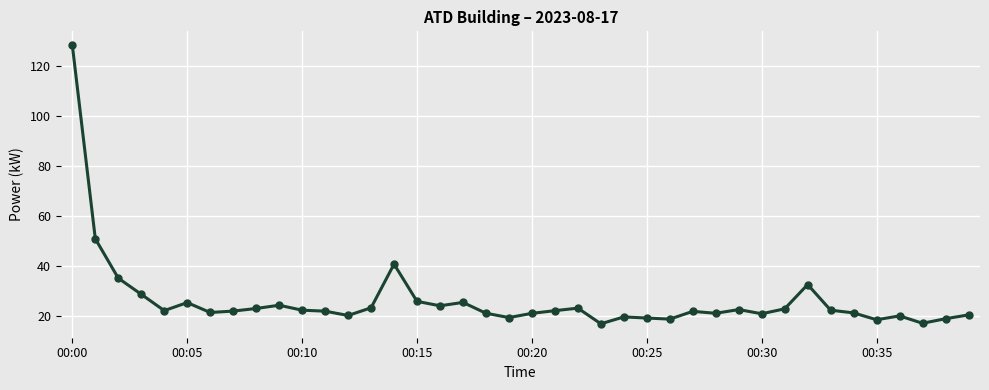

What is the value of the 26th point from the left?

19.2